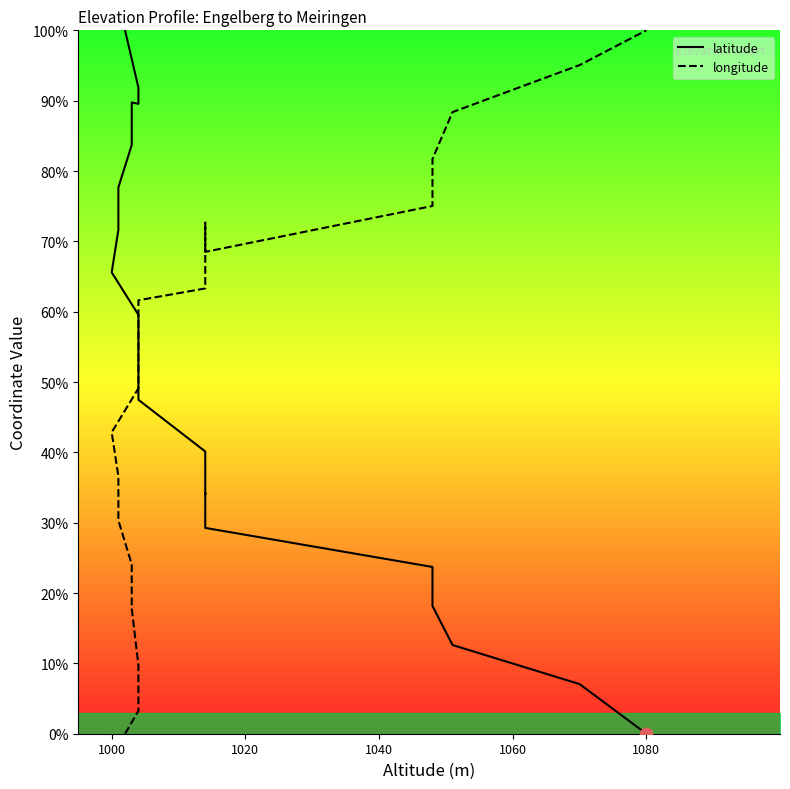

At how many categories does at least one series exceed 74?

11